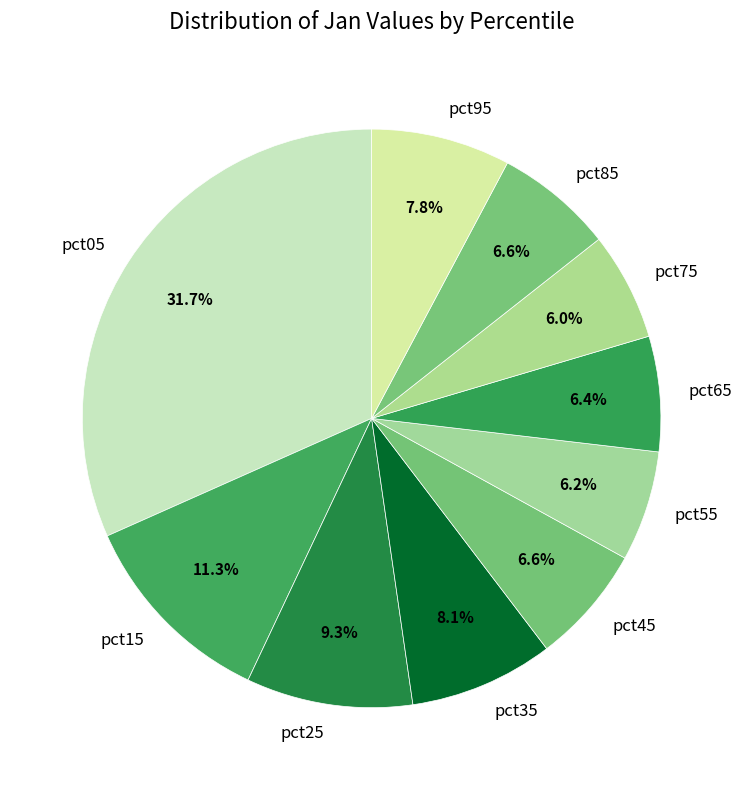

What portion of the pie excludes pct65?

93.6%